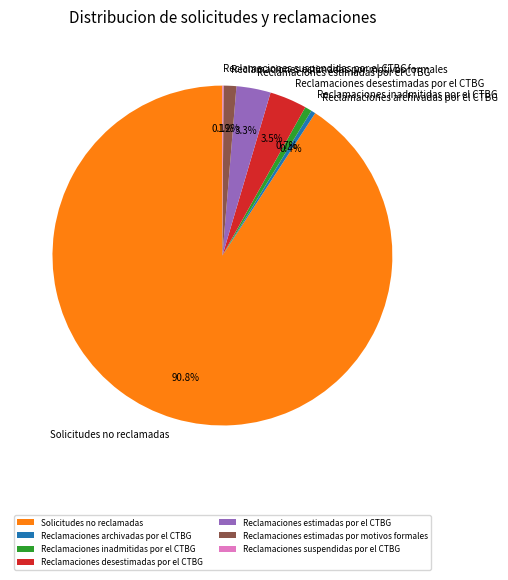

How much of the chart is everything except Reclamaciones desestimadas por el CTBG?

96.5%